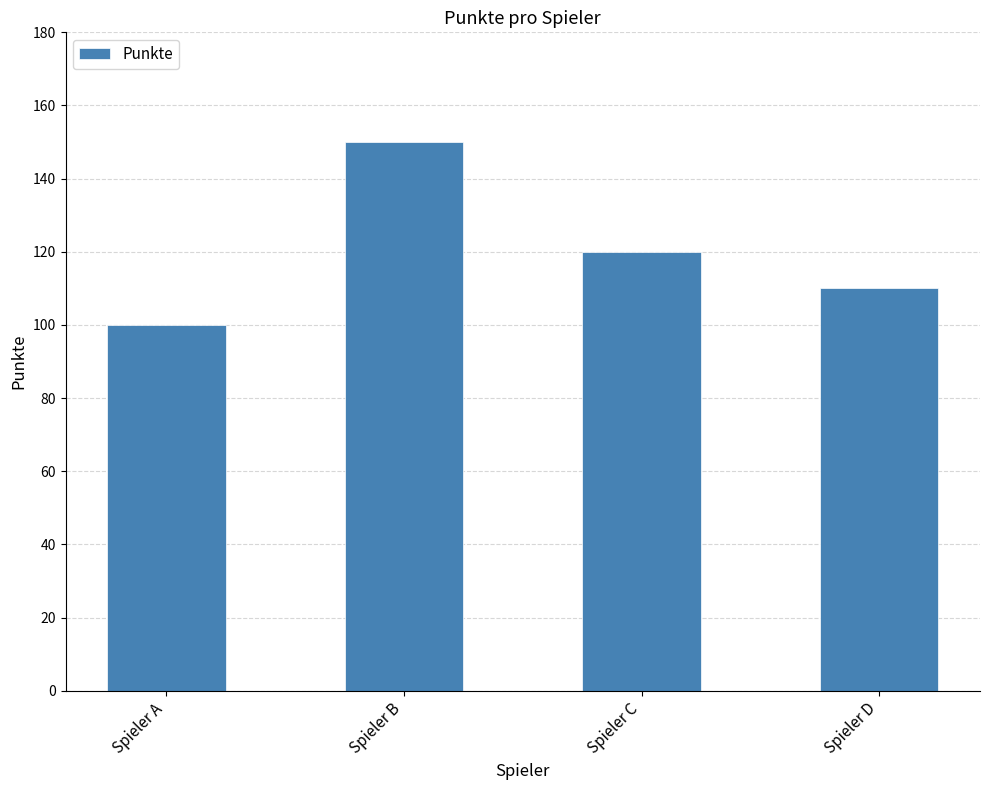

At which category does the chart reach its minimum across all series?

Spieler A